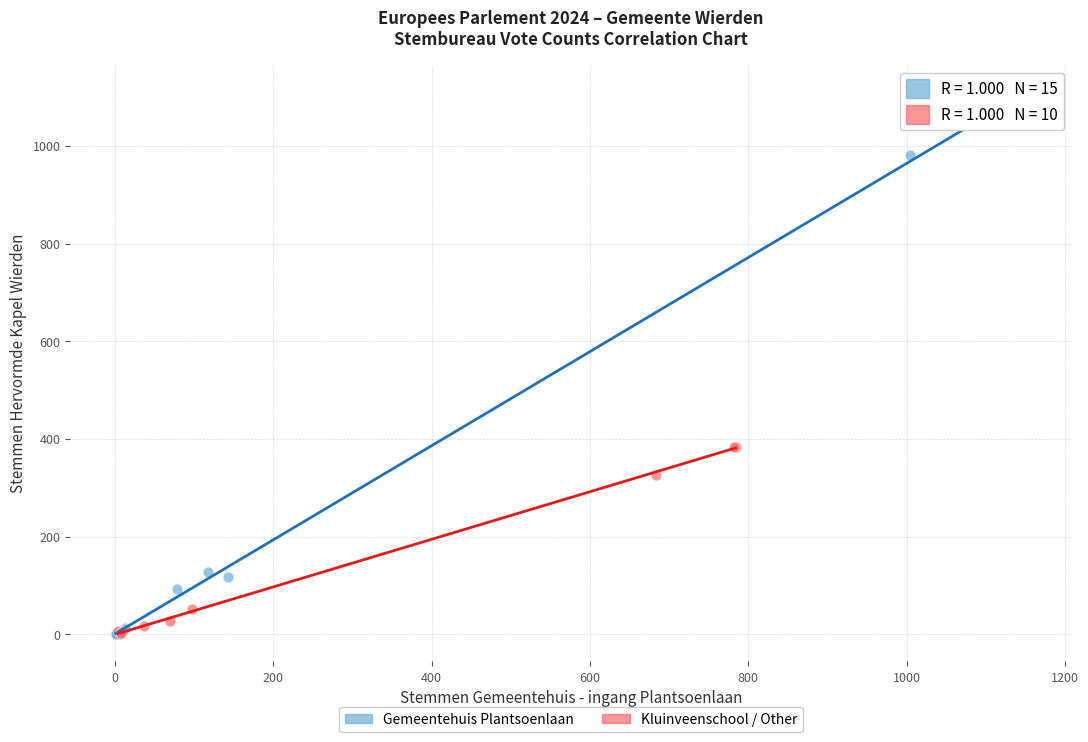

Which series reaches the maximum Y coordinate?

Gemeentehuis Plantsoenlaan